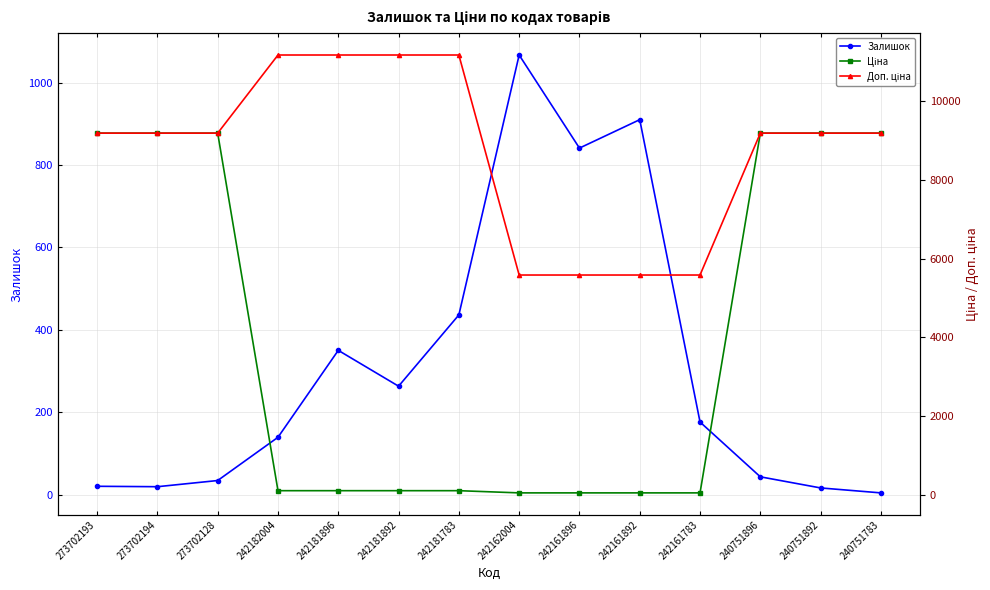

What is the value of the Доп. ціна point at the 14th from the left?

9185.9